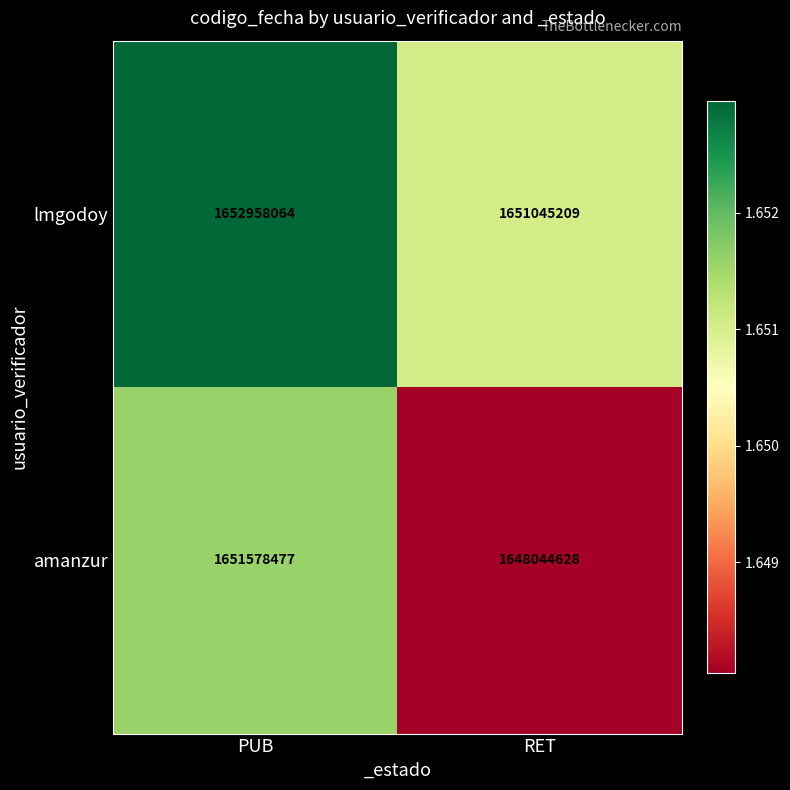

The value of lmgodoy at RET is 576004773. True or false?

False